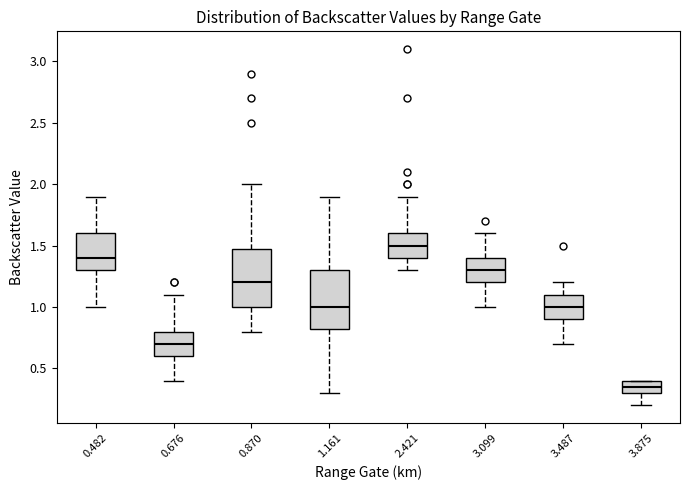

Reading left to right, transcribe this box plot: for each box, give where its median line is, the range the box spans, and where its two whiskers end, as read against the y-axis. The values are not printed on the chart, so give them approximately, as read against the axis.

0.482: median 1.40, box 1.30 to 1.60, whiskers 1.00 to 1.90
0.676: median 0.70, box 0.60 to 0.80, whiskers 0.40 to 1.10
0.870: median 1.20, box 1.00 to 1.50, whiskers 0.80 to 2.00
1.161: median 1.00, box 0.85 to 1.30, whiskers 0.30 to 1.90
2.421: median 1.50, box 1.40 to 1.60, whiskers 1.30 to 1.90
3.099: median 1.30, box 1.20 to 1.40, whiskers 1.00 to 1.60
3.487: median 1.00, box 0.90 to 1.10, whiskers 0.70 to 1.20
3.875: median 0.35, box 0.30 to 0.40, whiskers 0.20 to 0.40